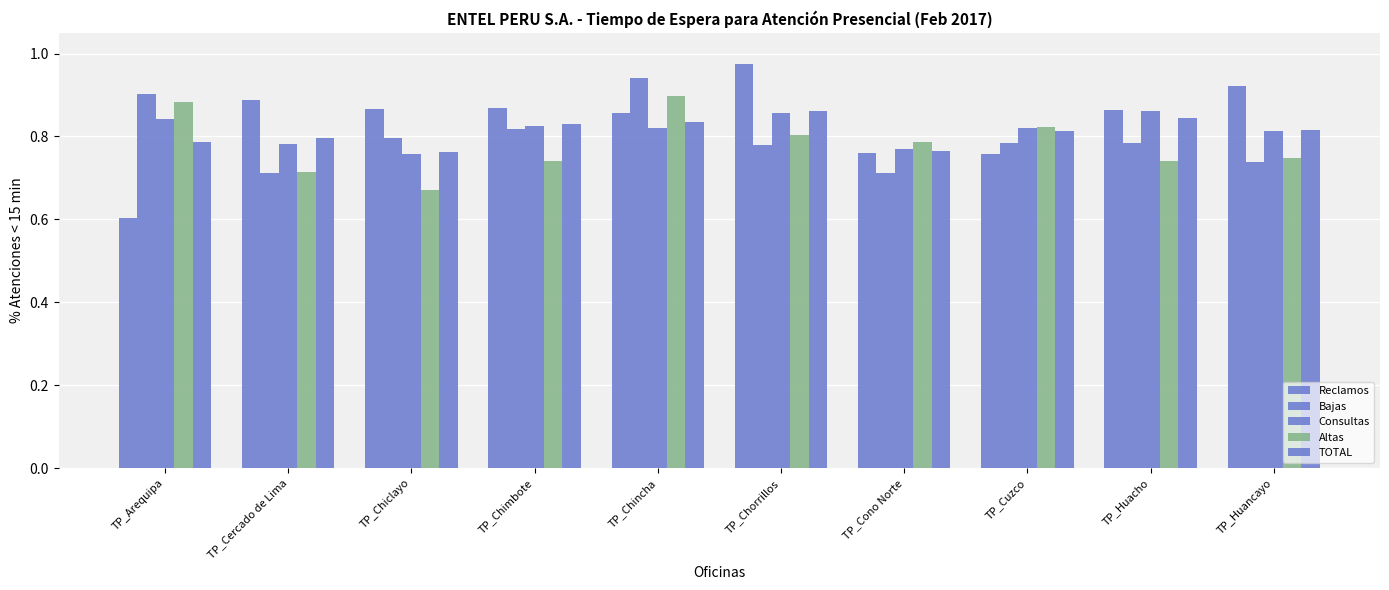

Rank the series by their maximum value, from lowest to highest.

TOTAL, Consultas, Altas, Bajas, Reclamos